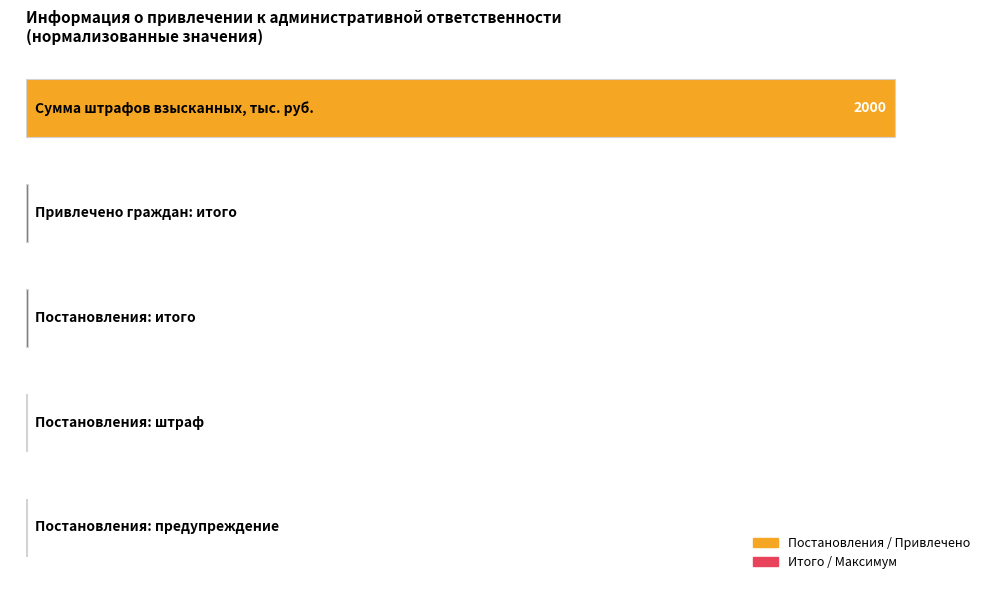

Count the number of categories in the chart.

5